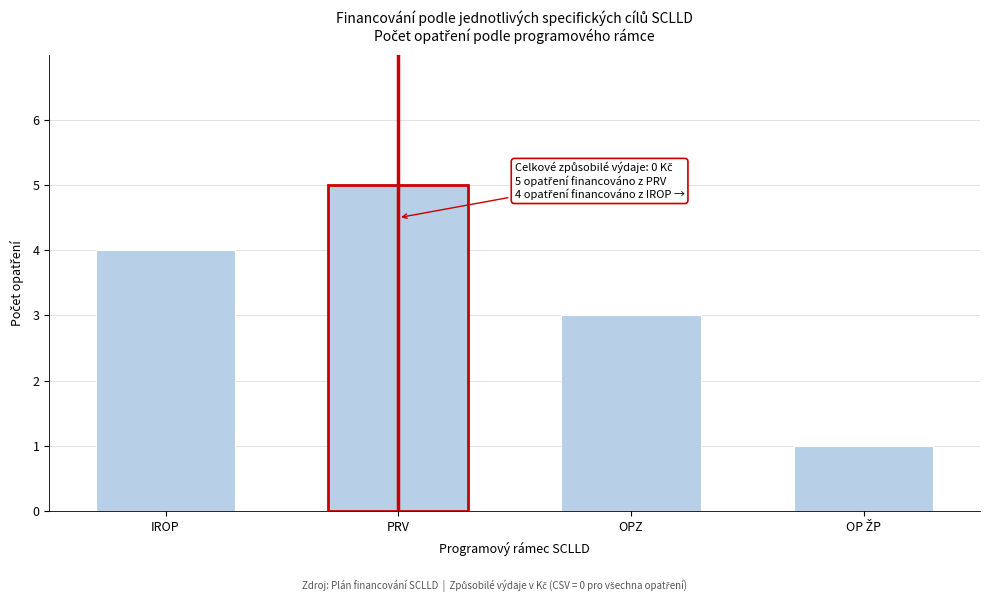

Reading left to right, extract all data points from this chart.

4	5	3	1